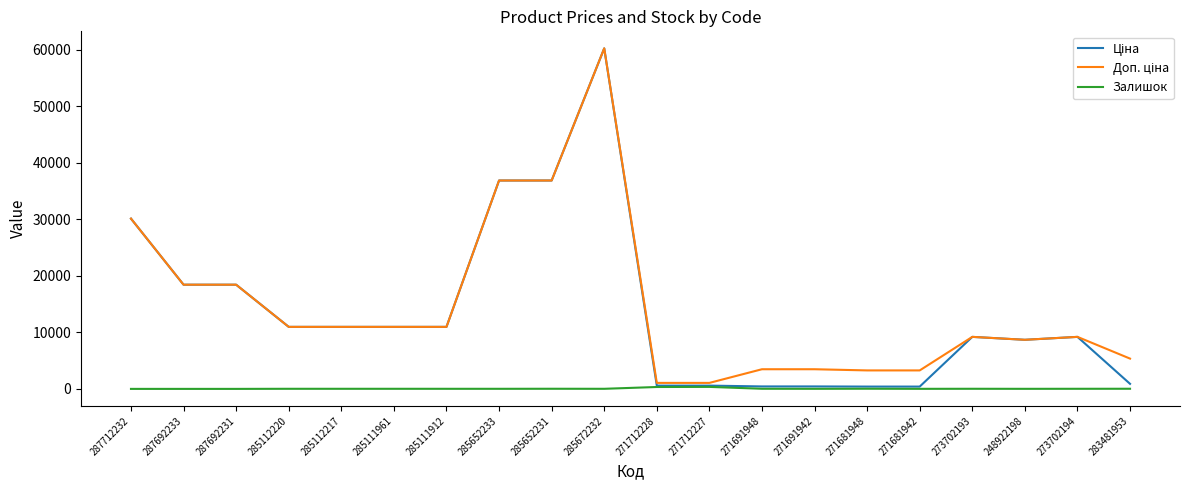

The Залишок series shows 17.0 at 285111961. True or false?

True